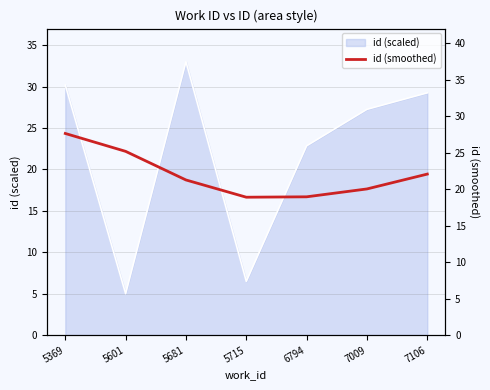

Rank the categories by id (scaled) value from lowest to highest.

5601, 5715, 6794, 7009, 7106, 5369, 5681